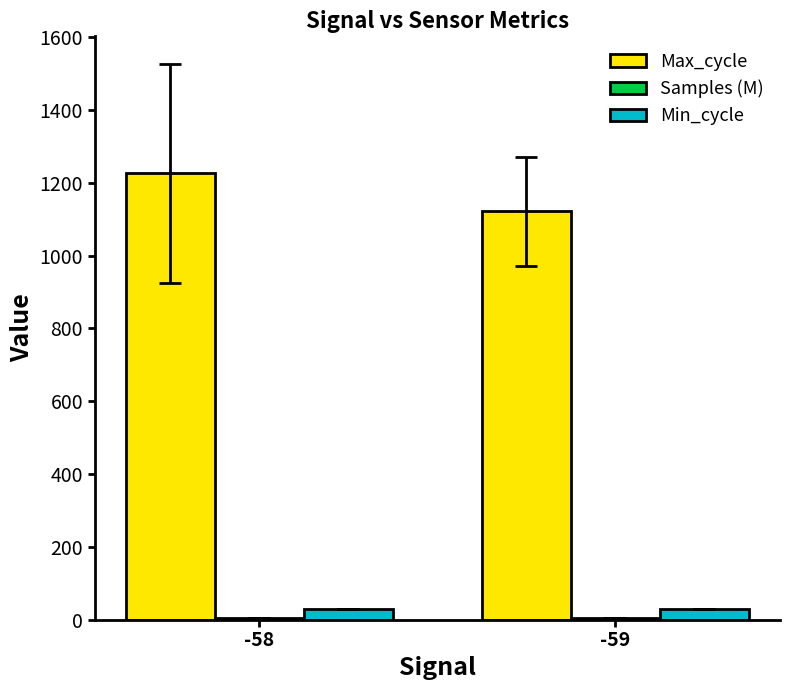

The Max_cycle series shows 1526.1 at -59. True or false?

False